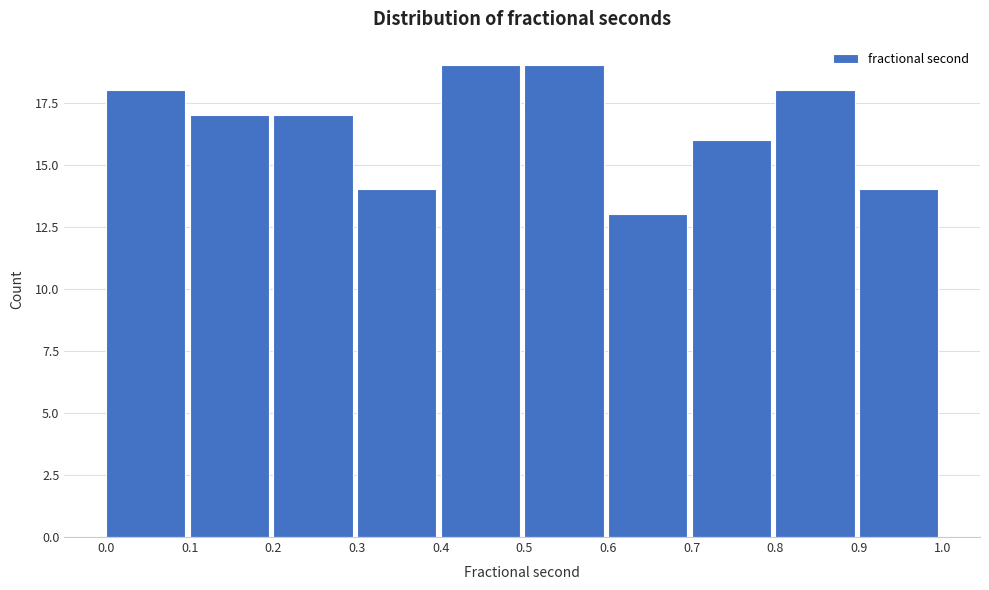

Reading left to right, list every bar in this chart as the range it spans on the x-axis followed by its height. The values are not printed on the chart, so give them approximately, as read against the axis.

0.0 to 0.1: 18
0.1 to 0.2: 17
0.2 to 0.3: 17
0.3 to 0.4: 14
0.4 to 0.5: 19
0.5 to 0.6: 19
0.6 to 0.7: 13
0.7 to 0.8: 16
0.8 to 0.9: 18
0.9 to 1.0: 14